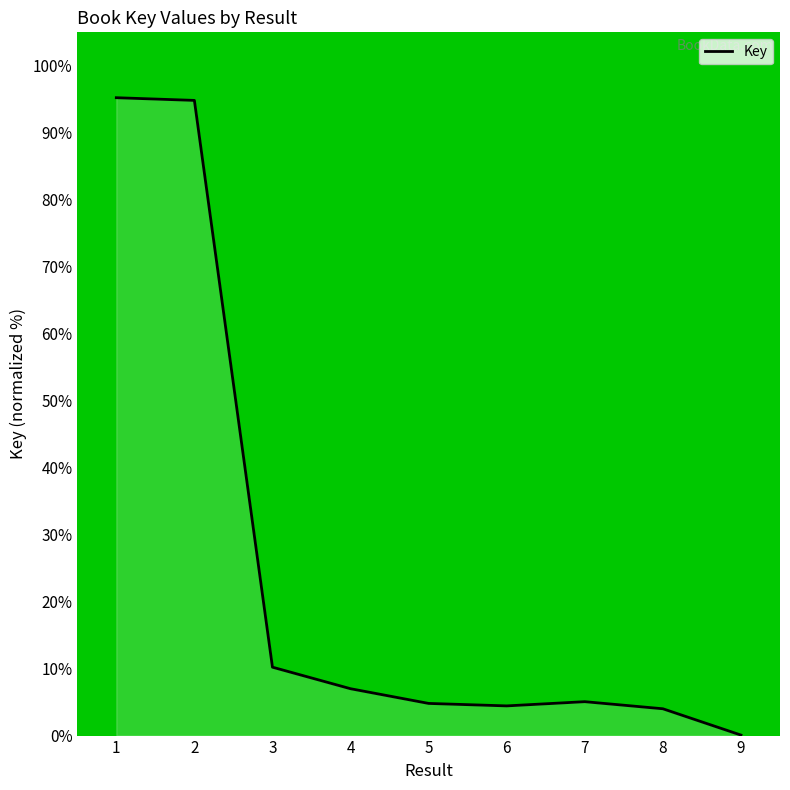

What is the maximum value shown in the chart?

95.2